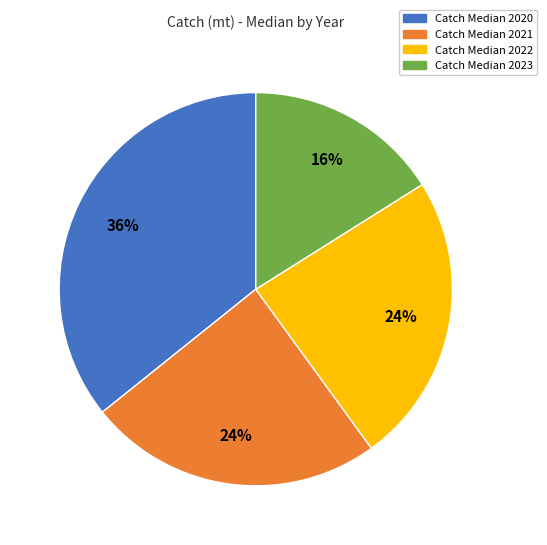

To the nearest percent, what is the average slice percentage?

25%